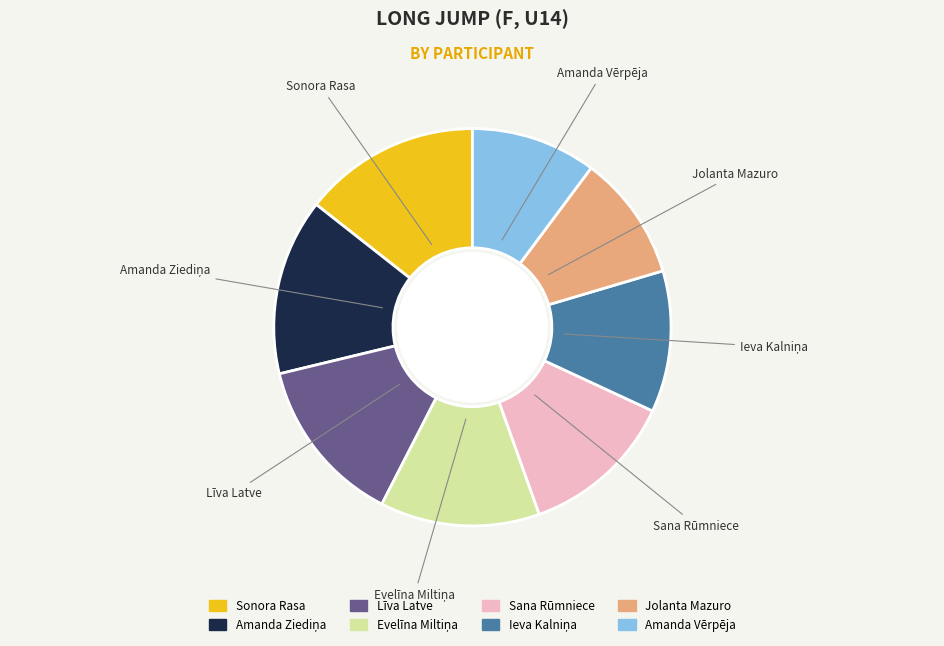

Between Amanda Vērpēja and Sonora Rasa, which is larger?

Sonora Rasa